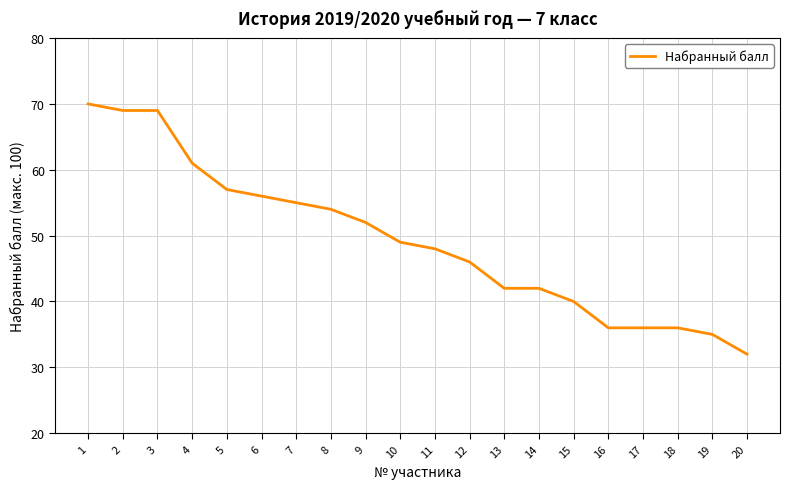

How many values are below 49?

10